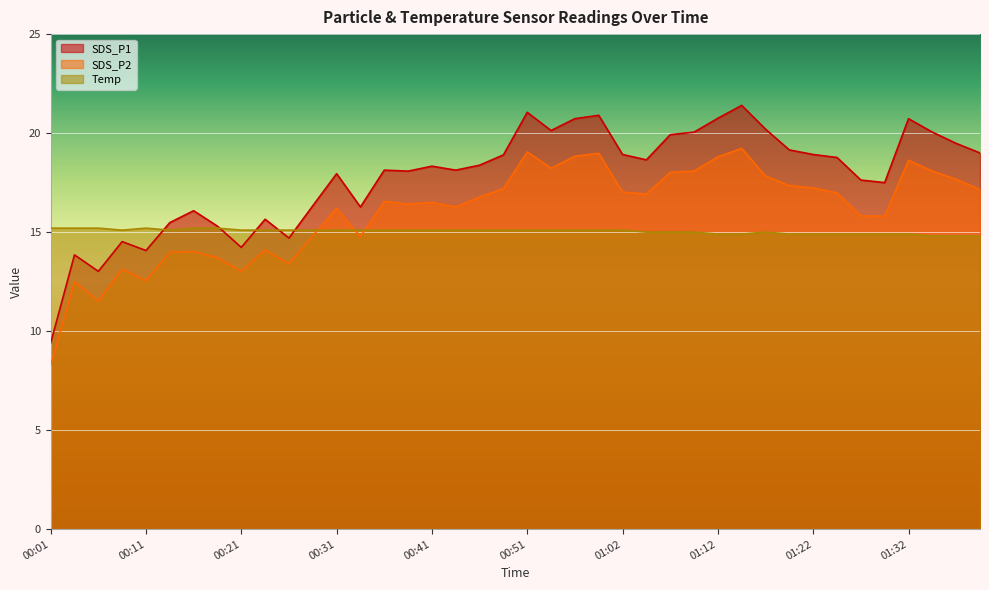

The Temp series shows 7.9 at 01:02. True or false?

False